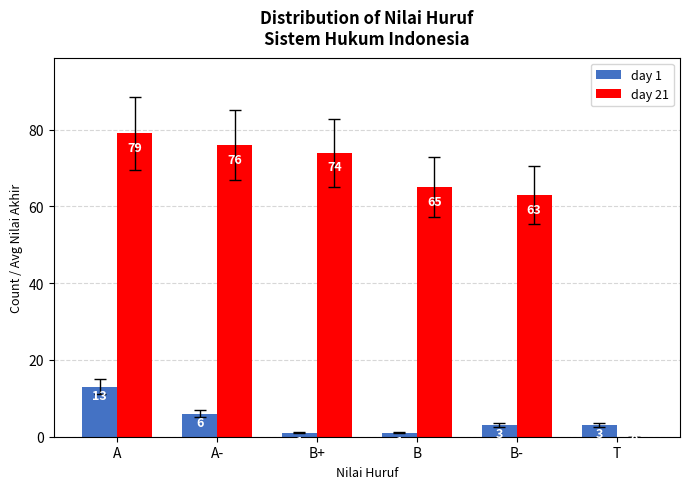

Which series has the largest total across all categories?

day 21